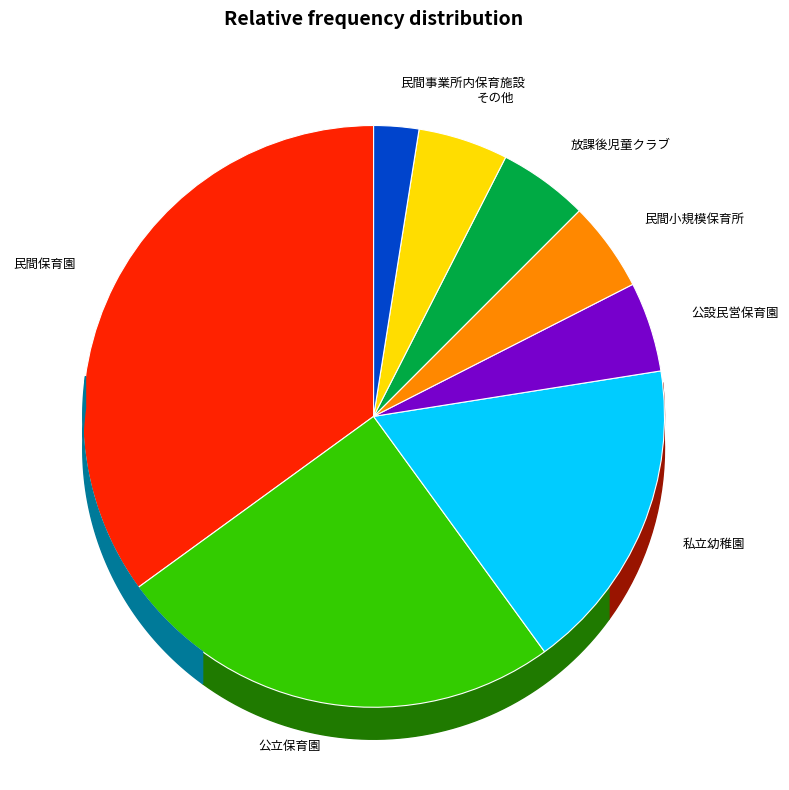

Is there any slice that represents more than half of the pie?

No